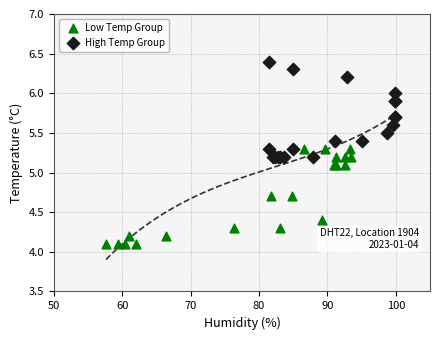

Which series reaches the minimum Y coordinate?

Low Temp Group